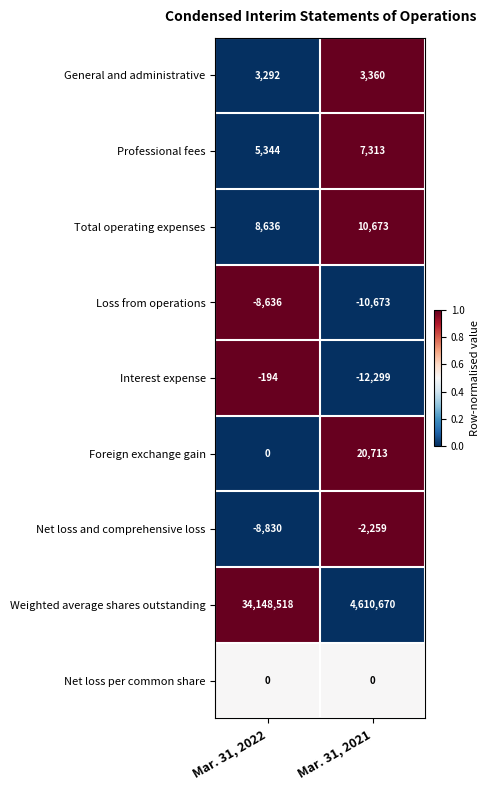

Between Mar. 31, 2022 and Mar. 31, 2021, which series saw the biggest shift?

Weighted average shares outstanding